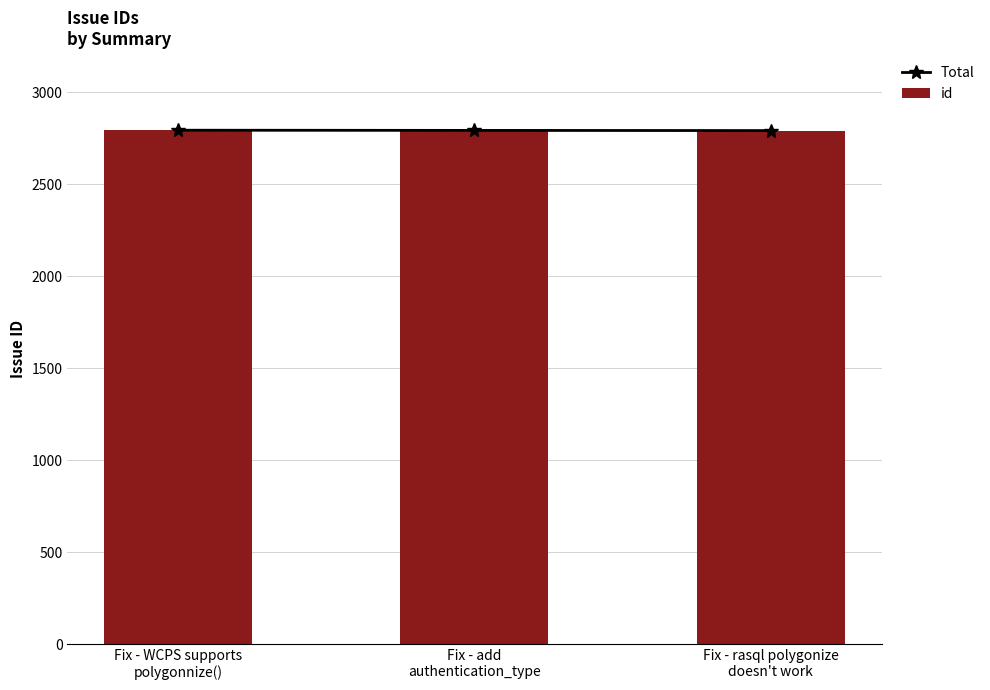

Reading left to right, extract all data points from this chart.

Total: Fix - WCPS supports
polygonnize()=2793	Fix - add
authentication_type=2792	Fix - rasql polygonize
doesn't work=2791
id: Fix - WCPS supports
polygonnize()=2793	Fix - add
authentication_type=2792	Fix - rasql polygonize
doesn't work=2791